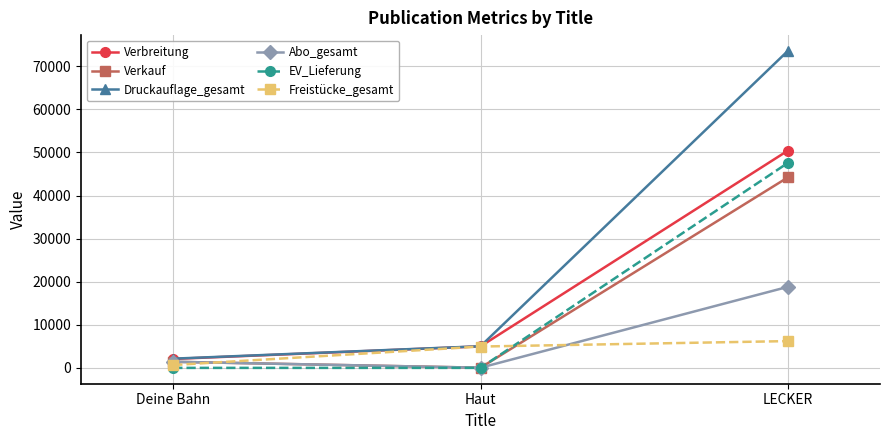

Which series has the widest spread of values?

Druckauflage_gesamt